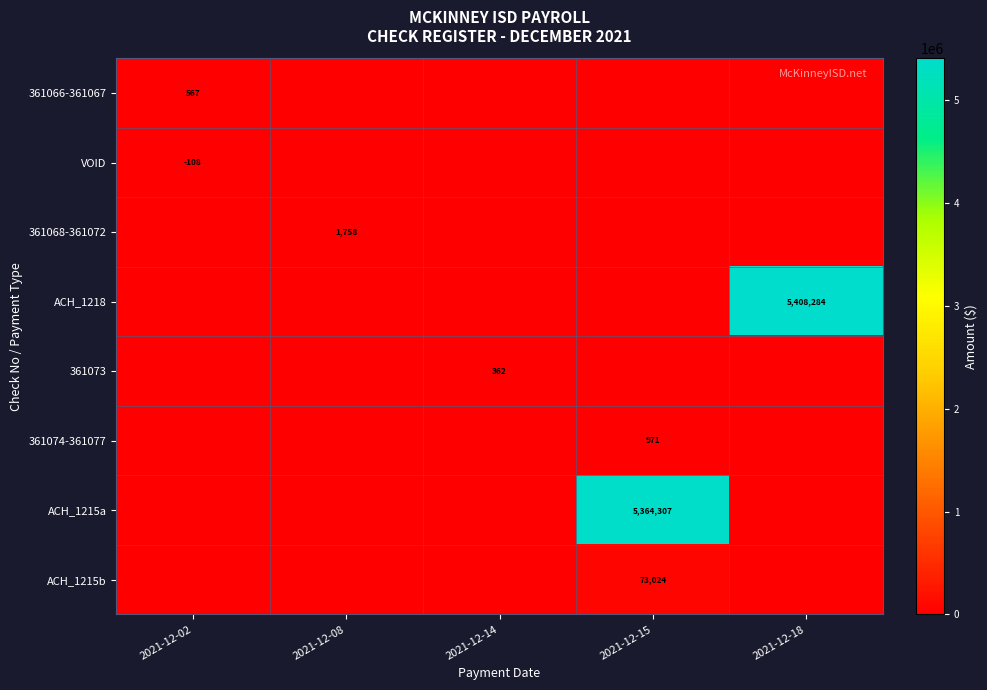

Count the number of data series in this chart.

8